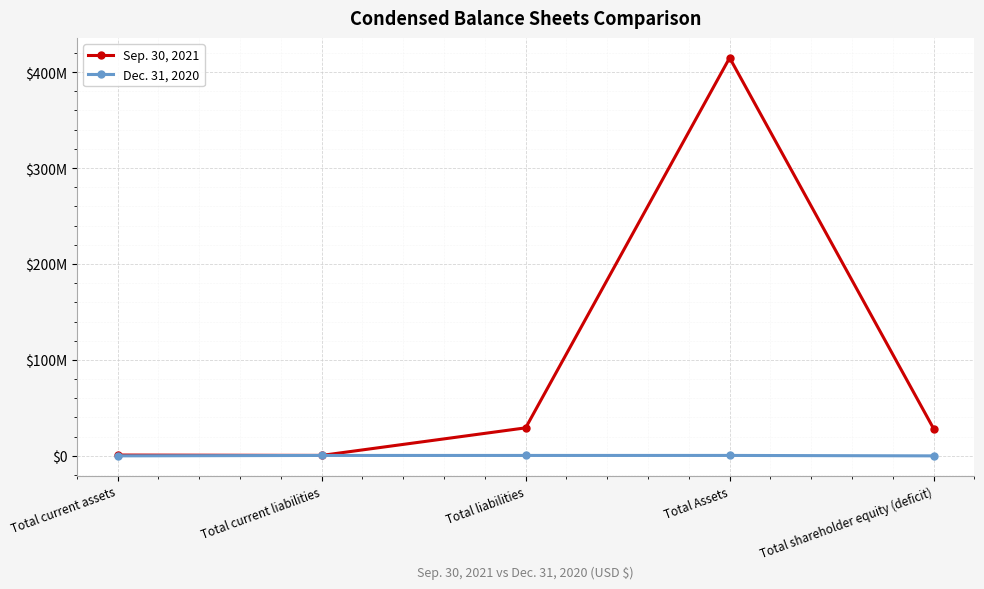

What are all the series names shown in the legend?

Sep. 30, 2021, Dec. 31, 2020